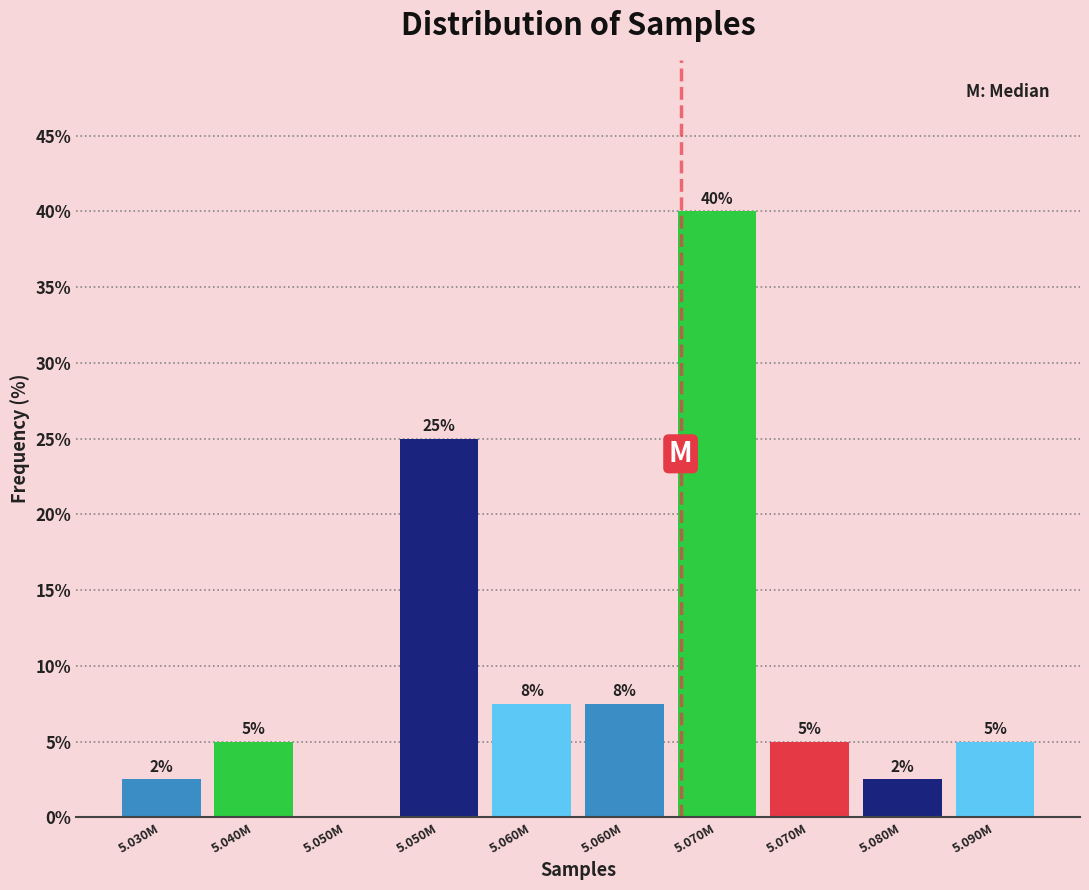

How many data points does each series have?

10